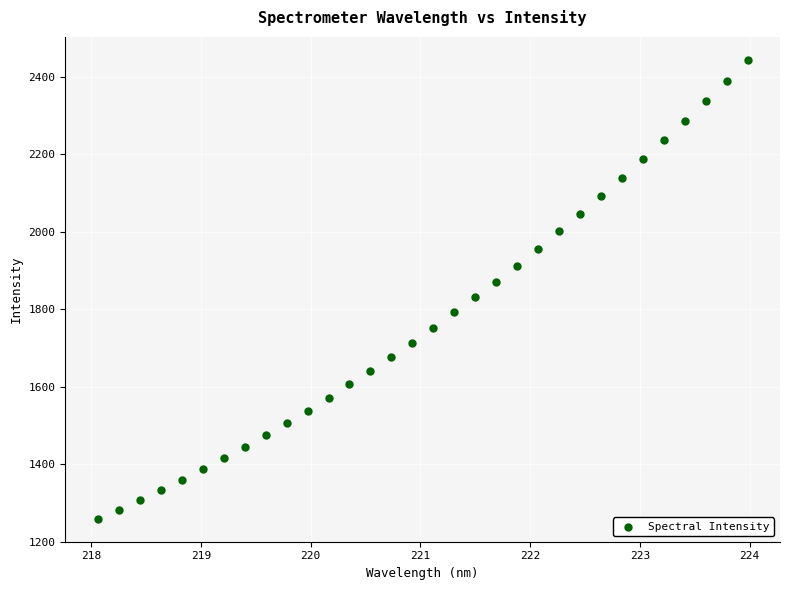

What is the range of X values (max minus min)?

5.9